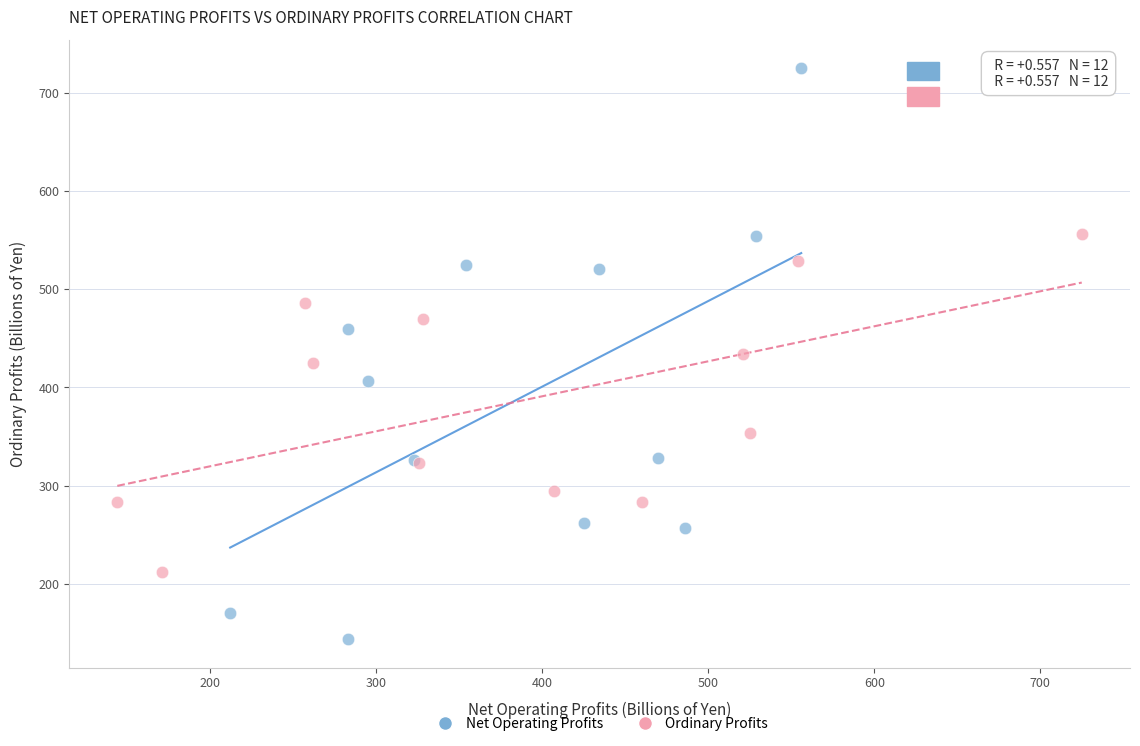

Which series contains the lowest Y value?

Net Operating Profits